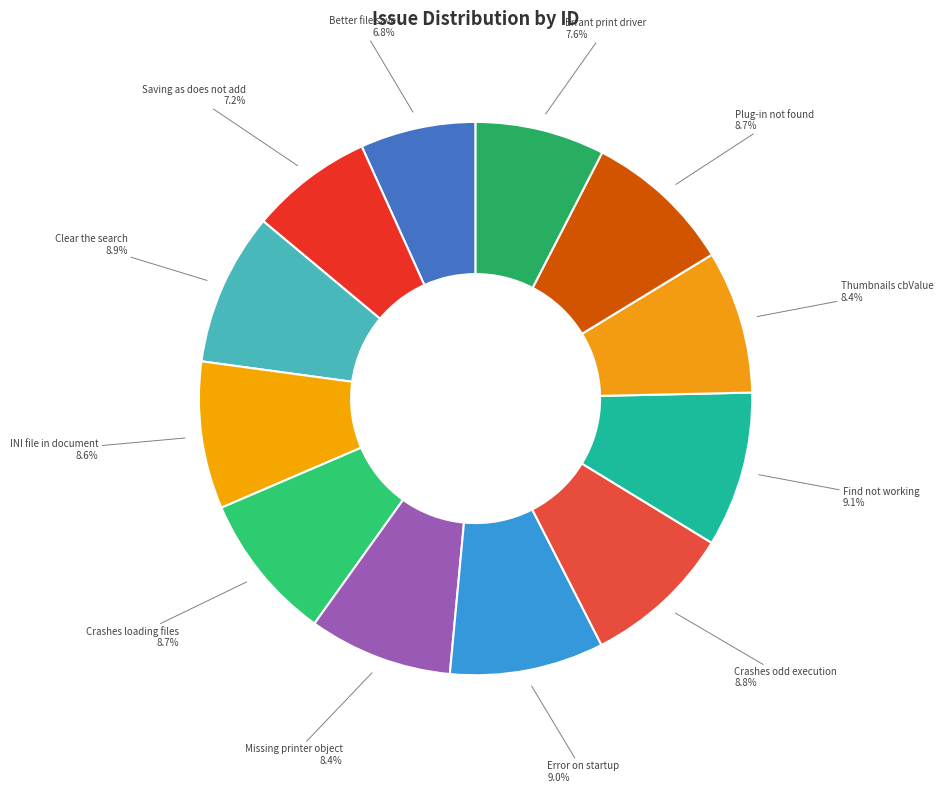

Approximately how many times larger is the value at INI file in document compared to Errant print driver?

1.1